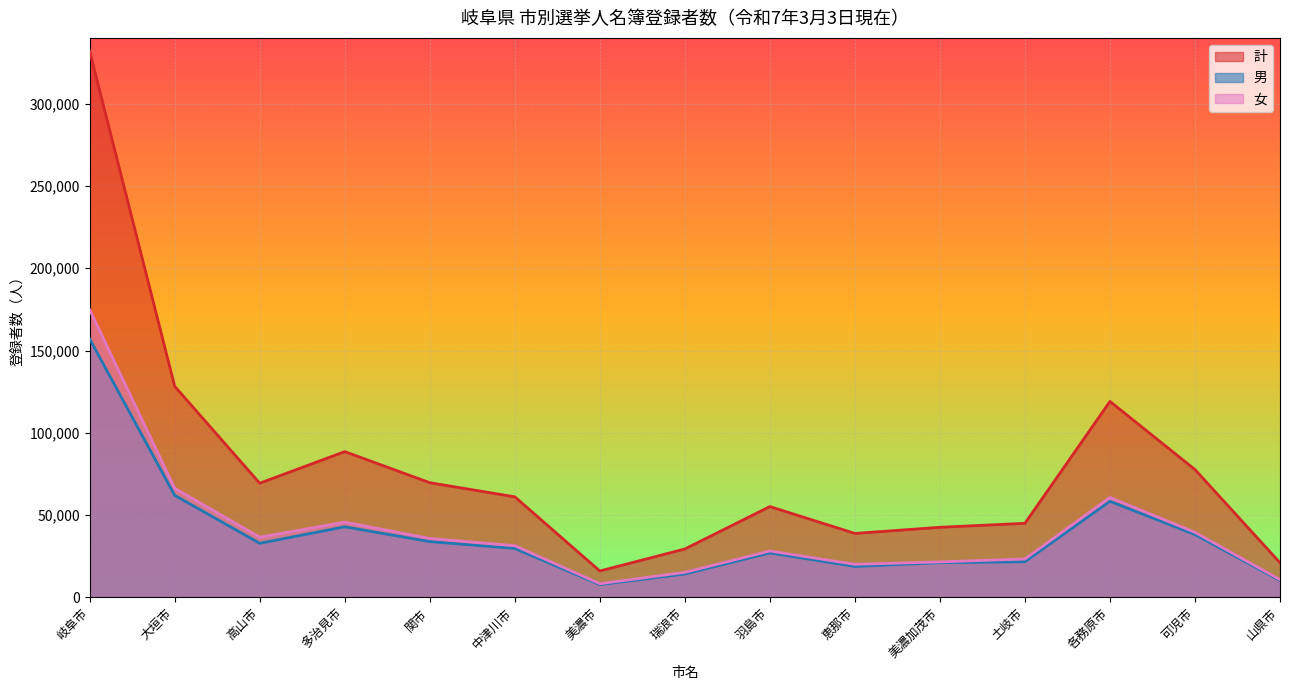

At how many categories does at least one series exceed 287815?

1